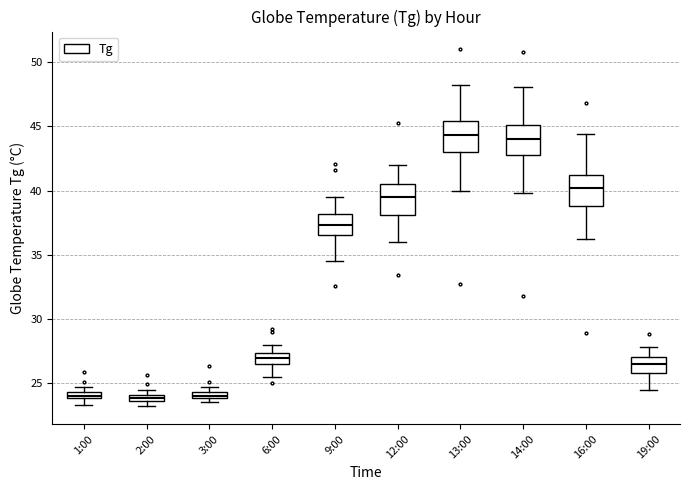

Where is the lower edge of the box for 3:00 on the y-axis? The values are not printed on the chart, so give them approximately, as read against the axis.

24.0